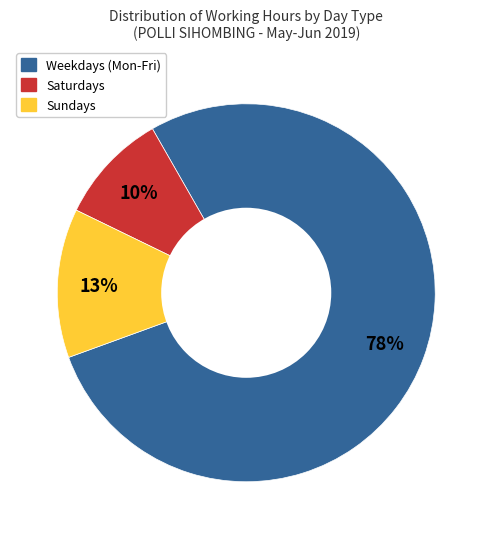

Is the sum of Weekdays (Mon-Fri) and Saturdays greater than half?

Yes